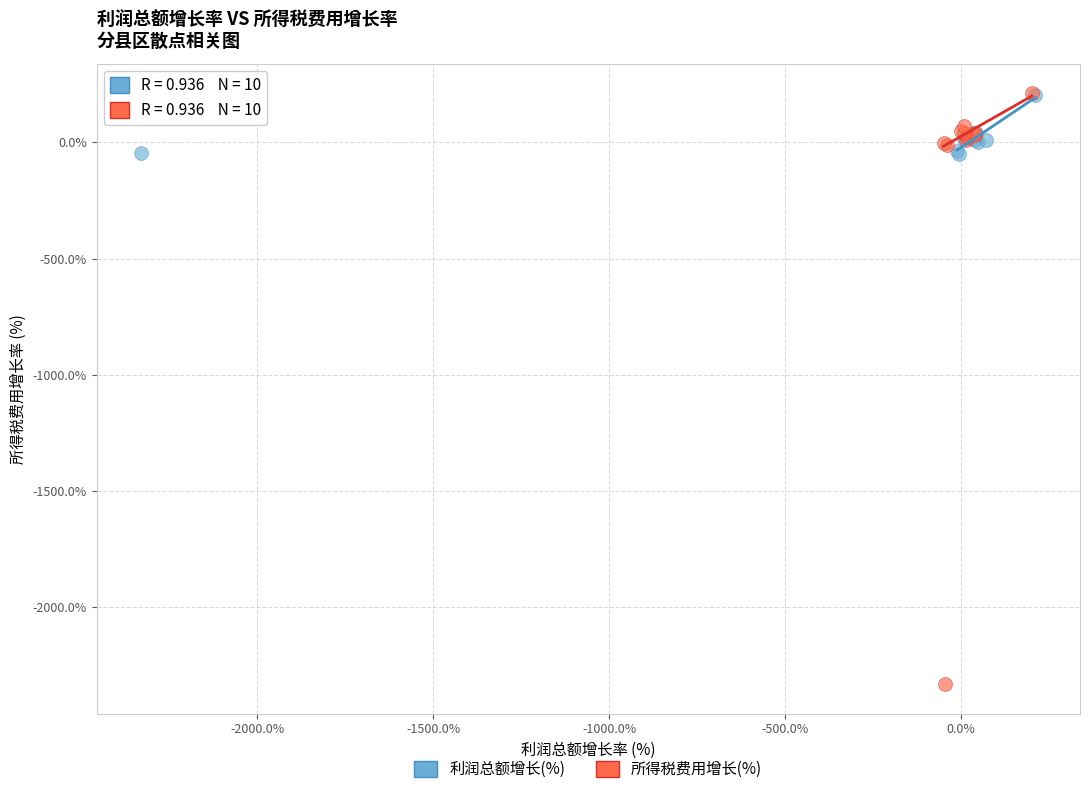

Which series reaches the minimum Y coordinate?

所得税费用增长(%)